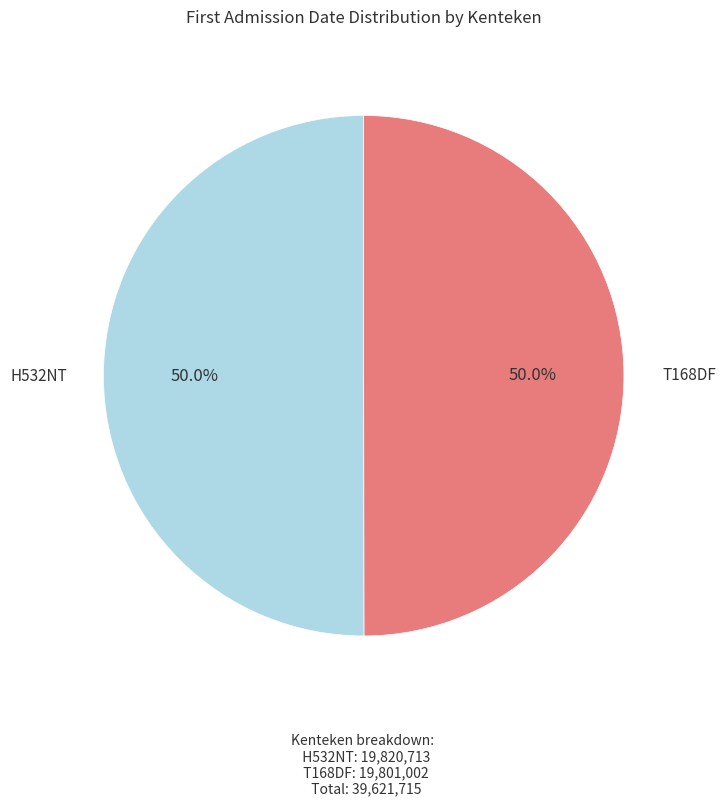

Count the number of slices in the pie.

2